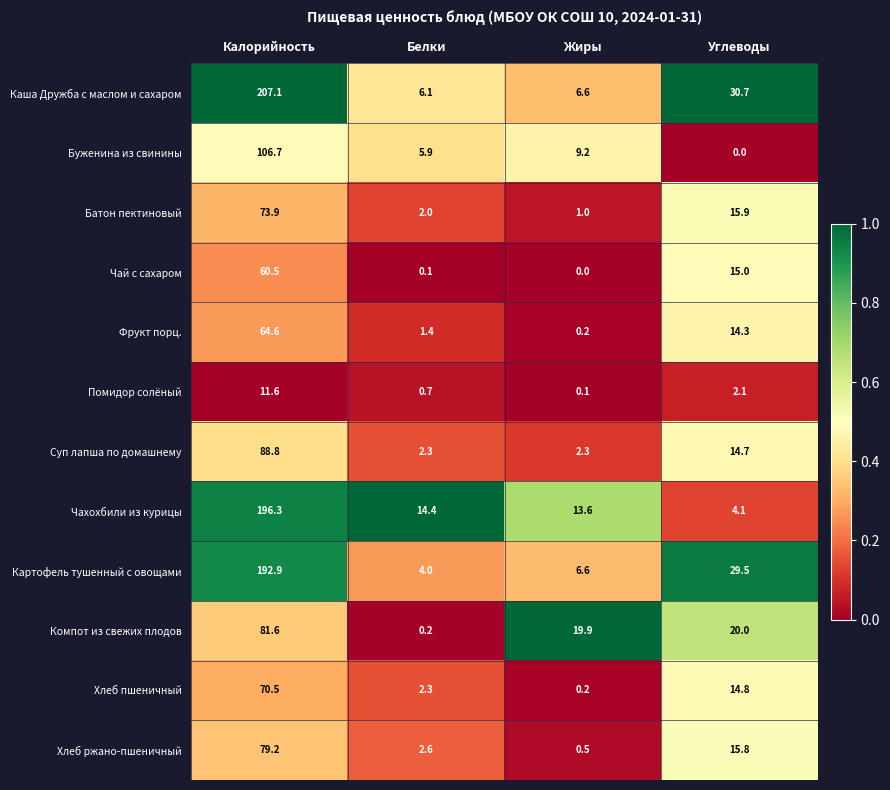

Read the Фрукт порц. value at Углеводы.

14.3